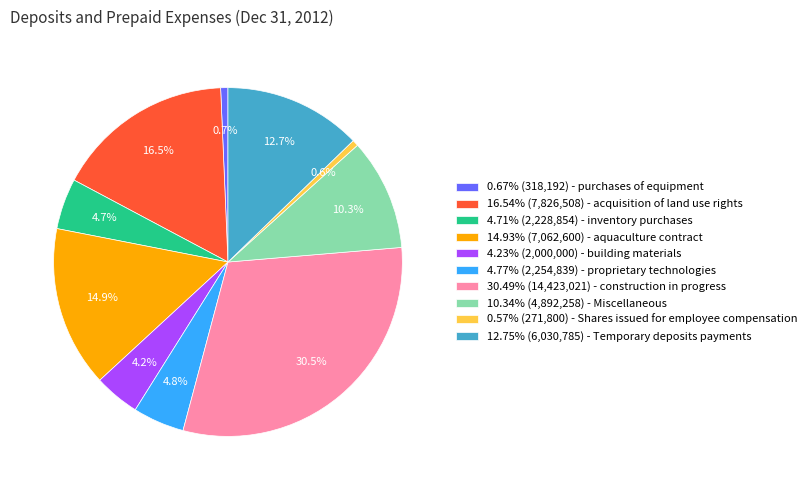

What percentage do 12.75% (6,030,785) - Temporary deposits payments and 30.49% (14,423,021) - construction in progress together represent?

43.2%